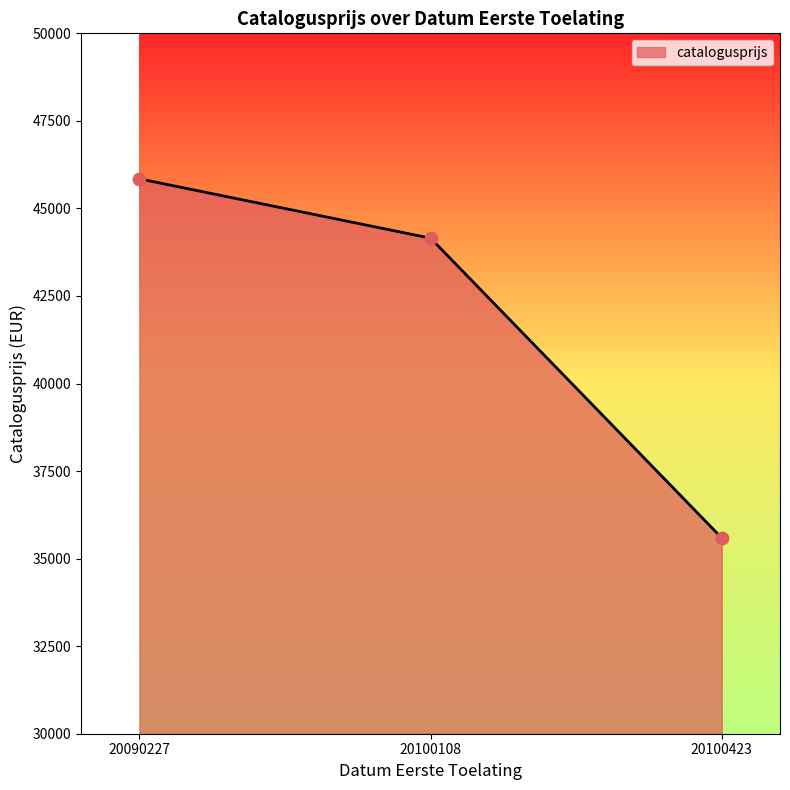

Which has a higher value, 20090227 or 20100108?

20090227